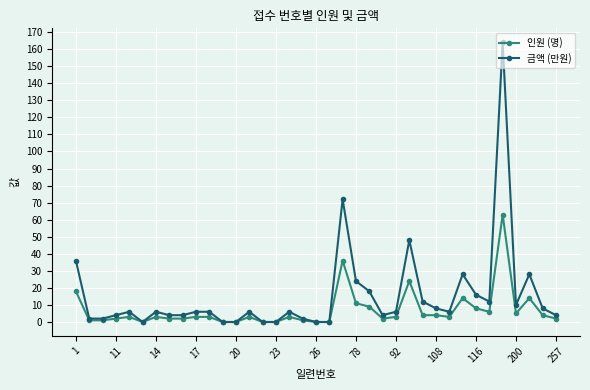

What are all the series names shown in the legend?

인원 (명), 금액 (만원)